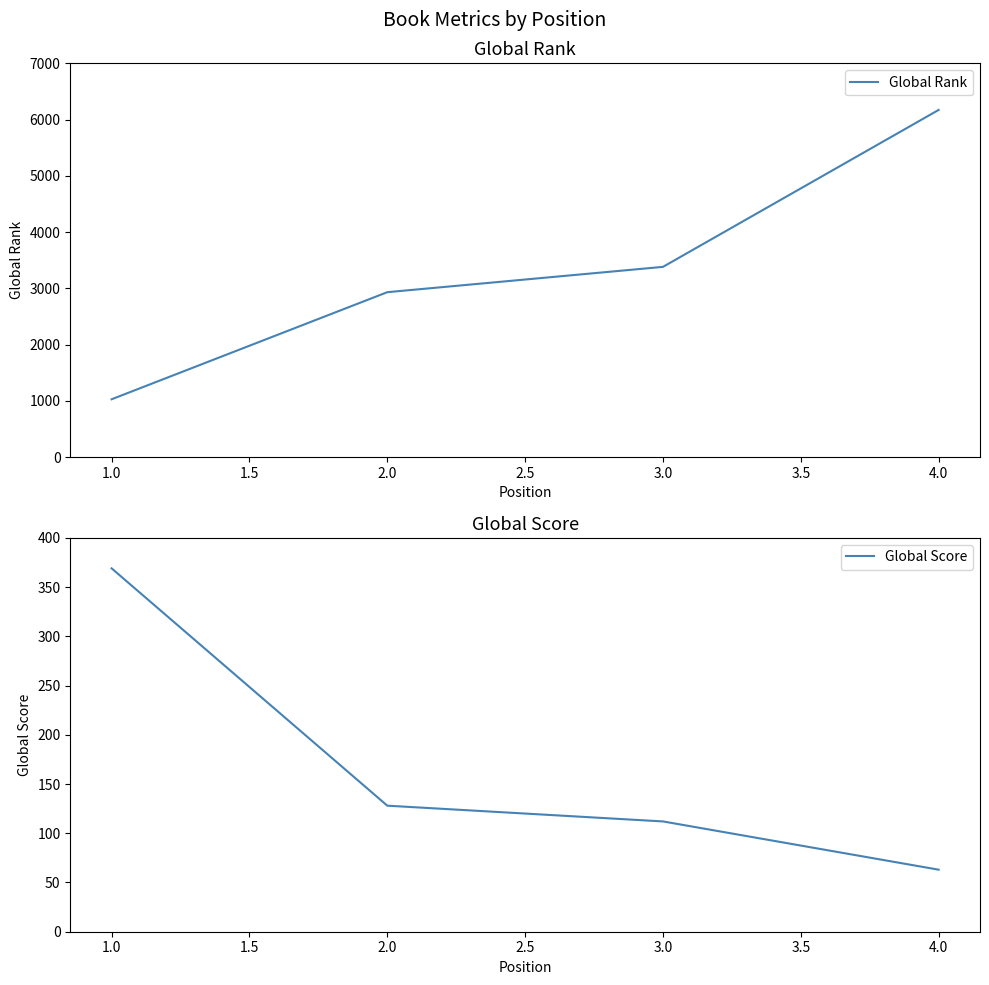

What is the lowest value of the Global Rank series?

1030